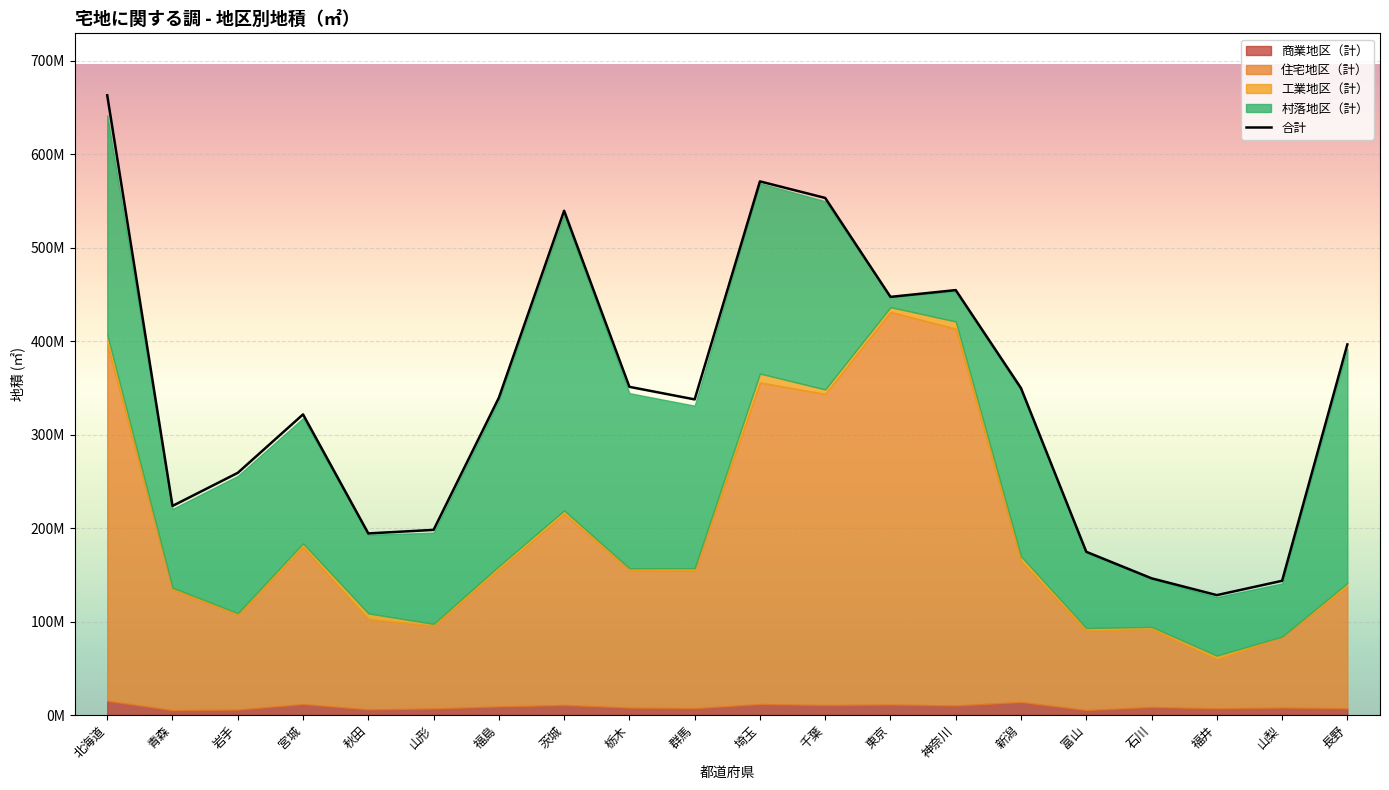

True or false: 合計 and 工業地区（計） cross at least once.

False